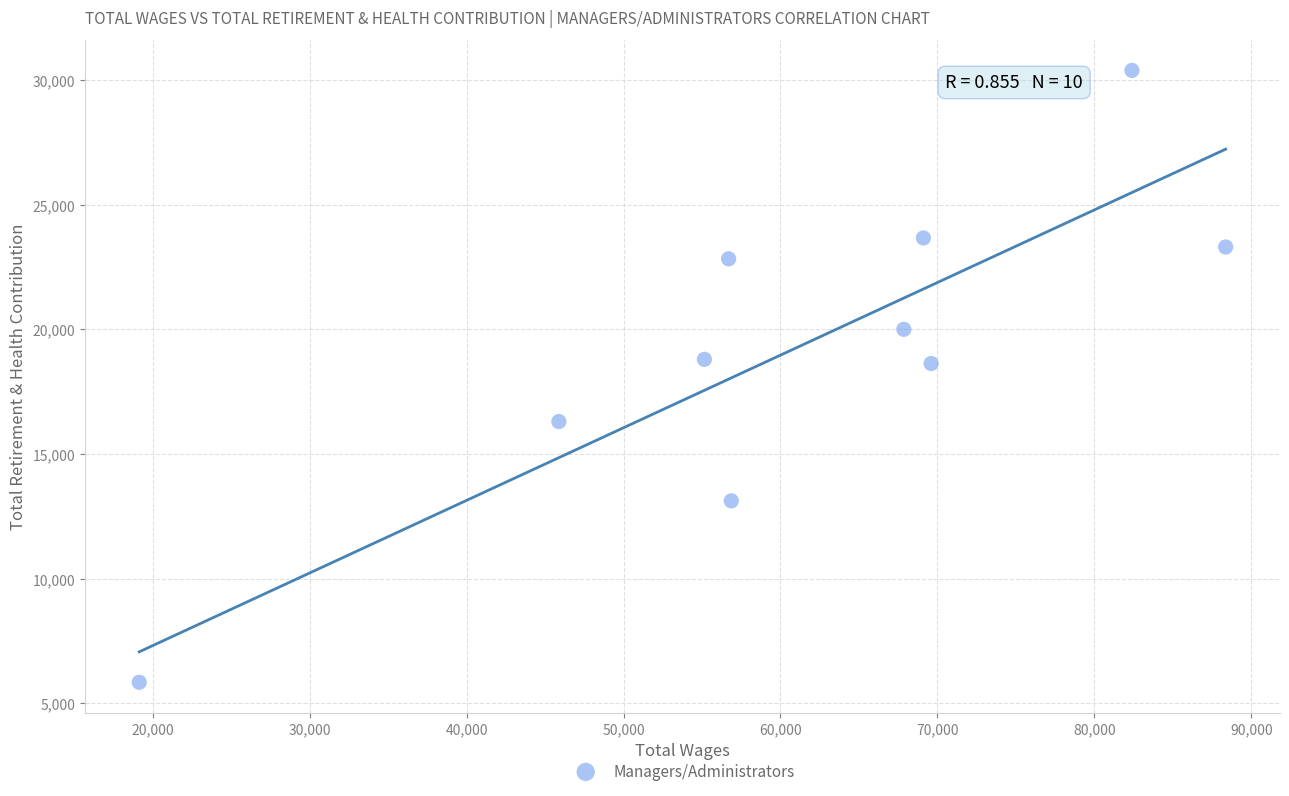

What is the average Y value?

19291